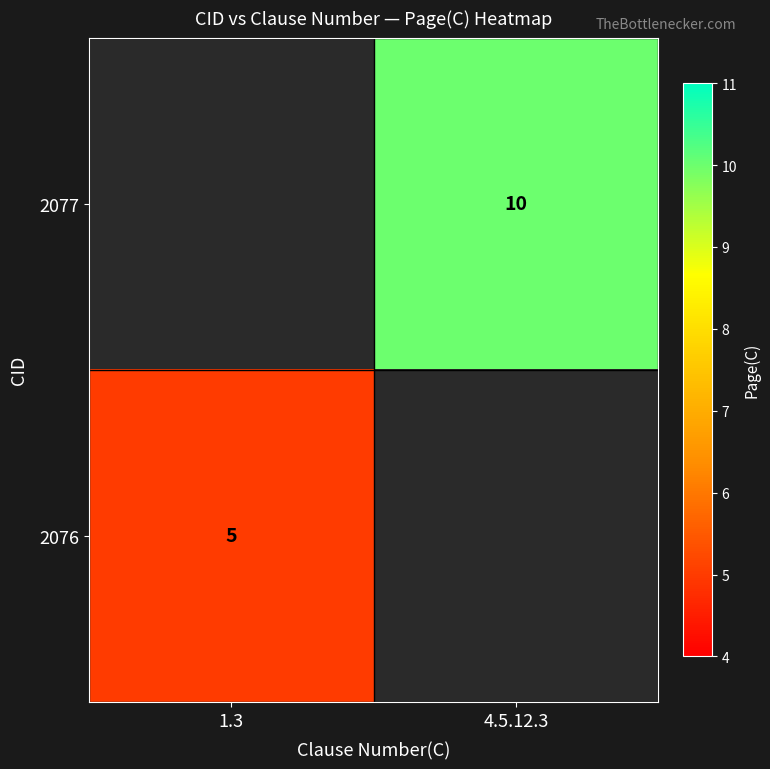

The 2077 series shows 5 at 4.5.12.3. True or false?

False